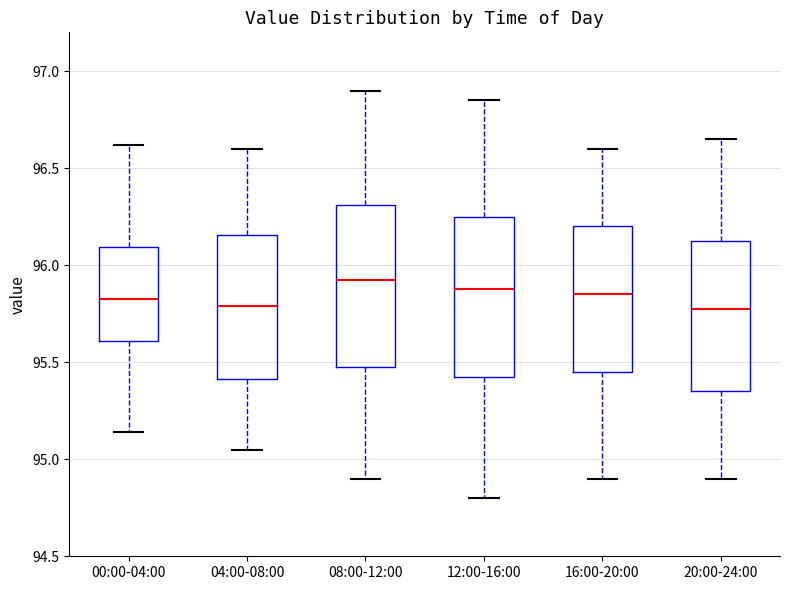

Which box has the highest median line?

08:00-12:00